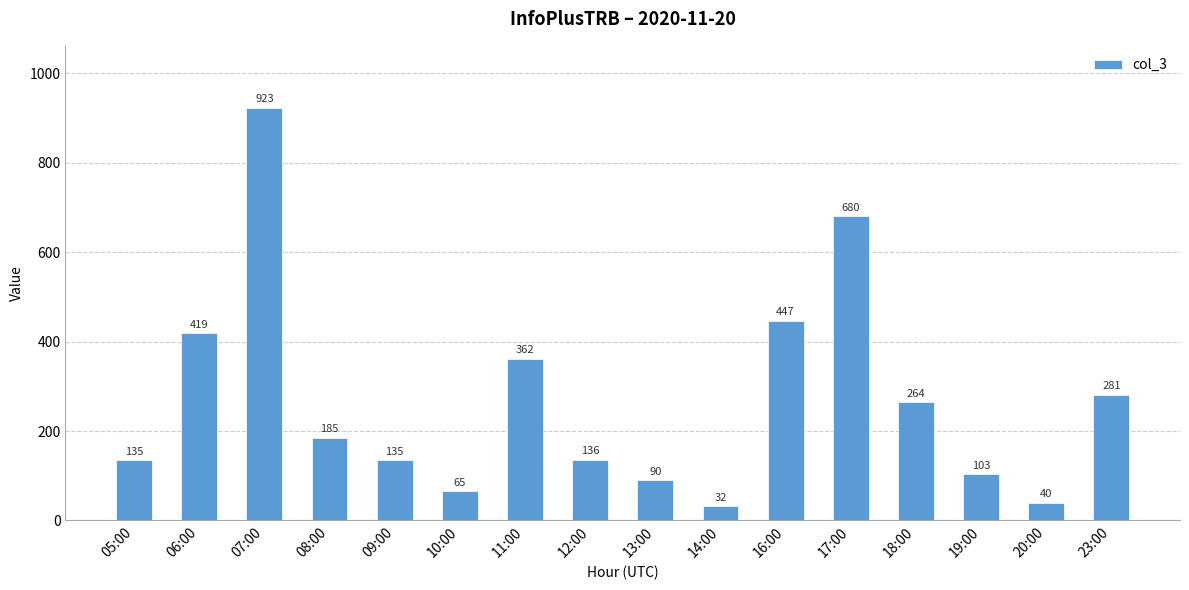

How many values are below 185?

8